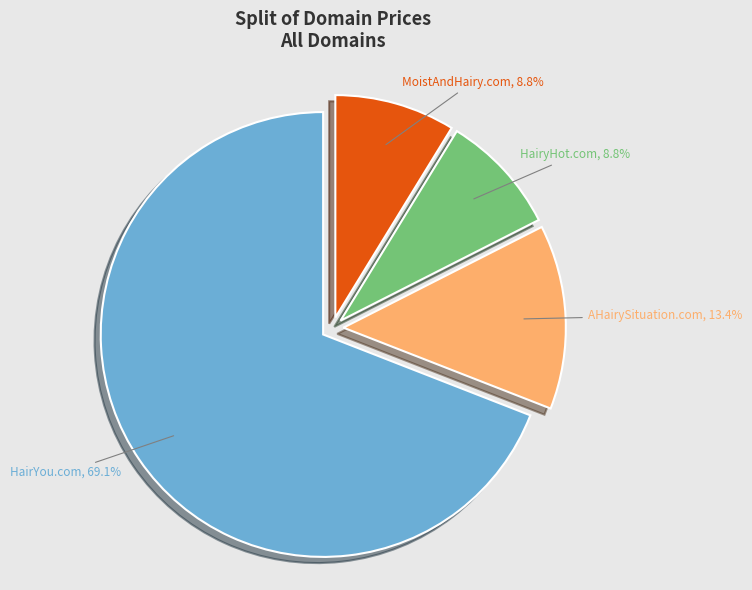

Does any single category account for the majority?

Yes